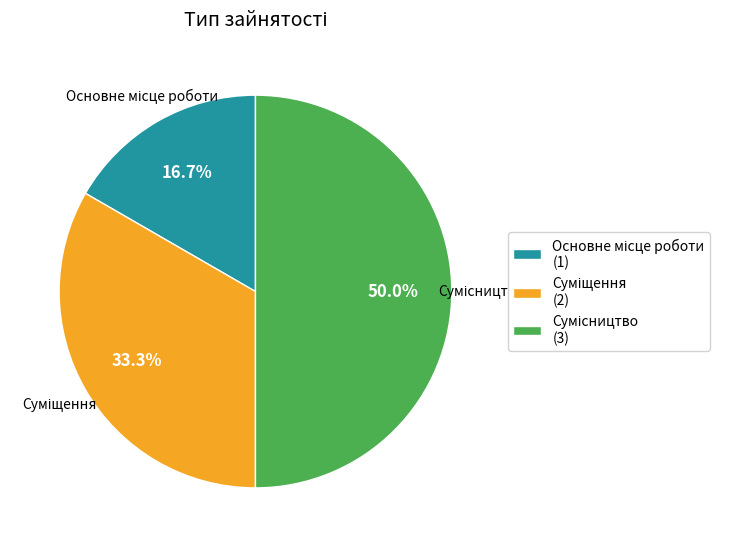

To the nearest percent, what is the average slice percentage?

33%